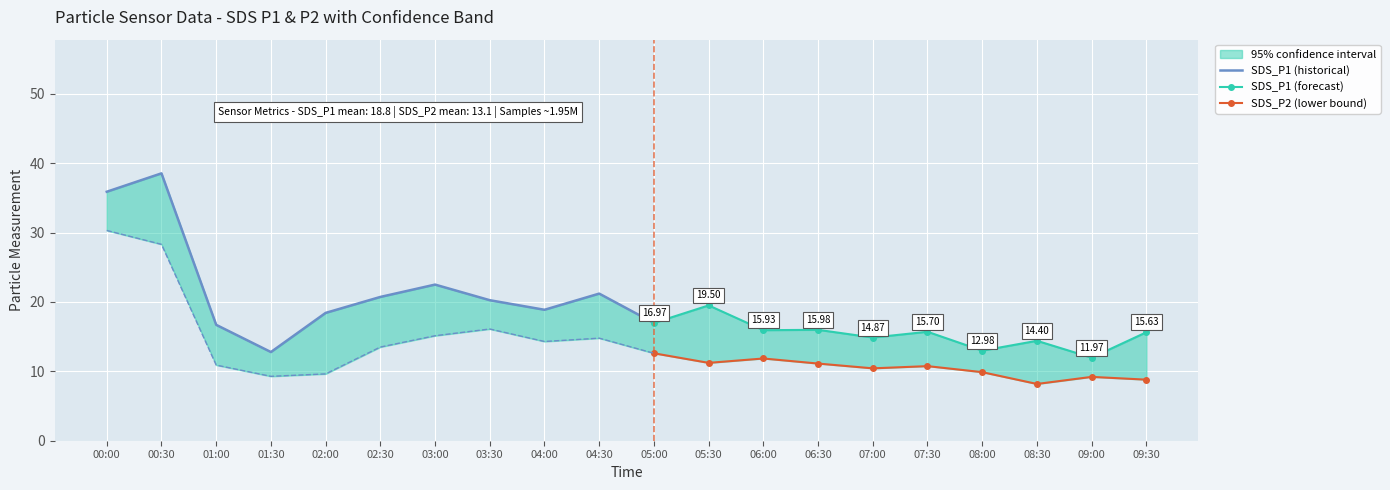

What is the difference between the maximum and second lowest values in the SDS_P1 series?

25.8